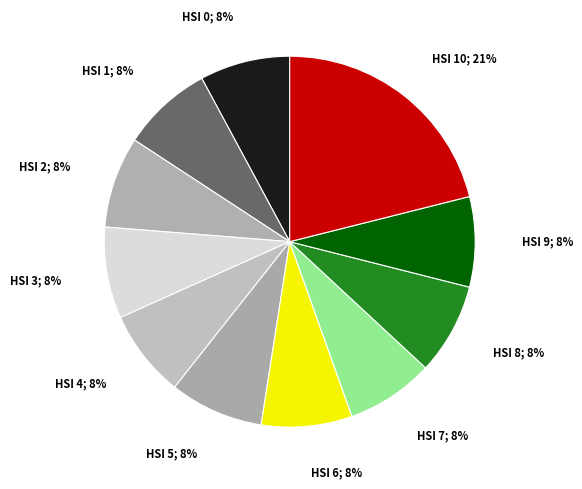

How many segments does this pie chart have?

11